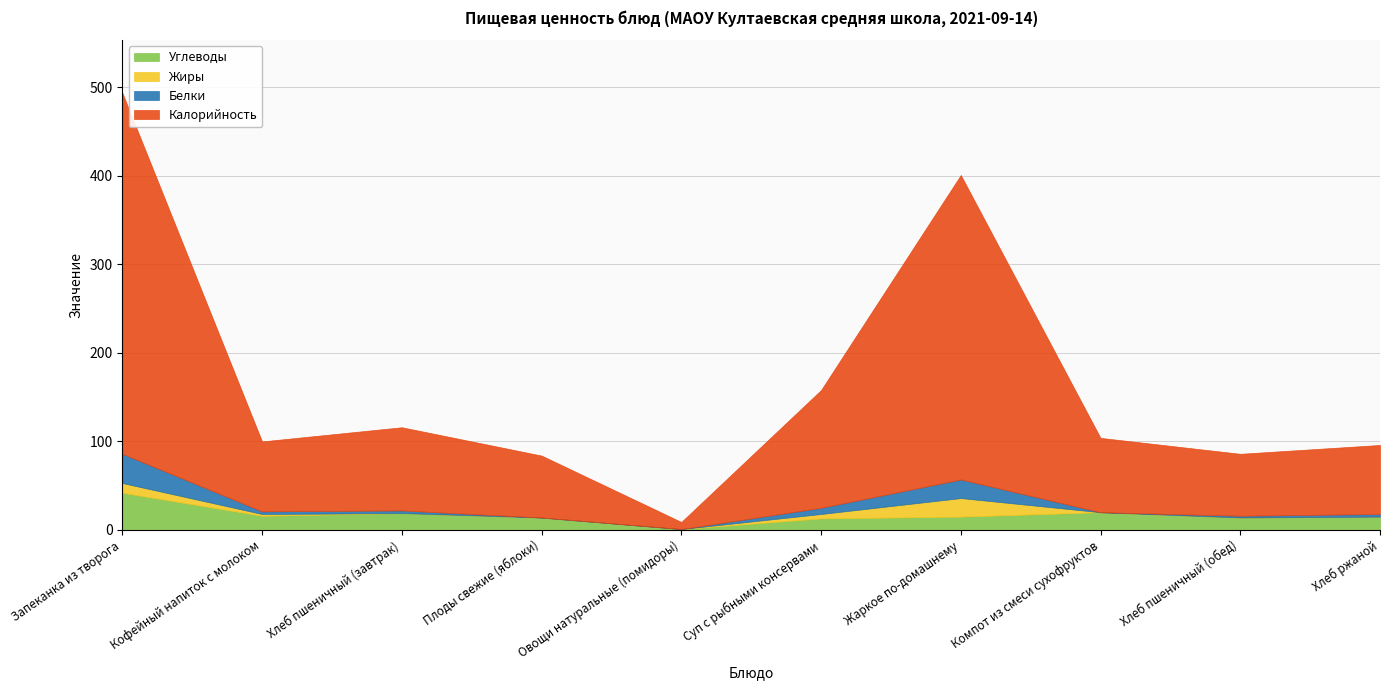

What is the label of the 2nd point from the left?

Кофейный напиток с молоком